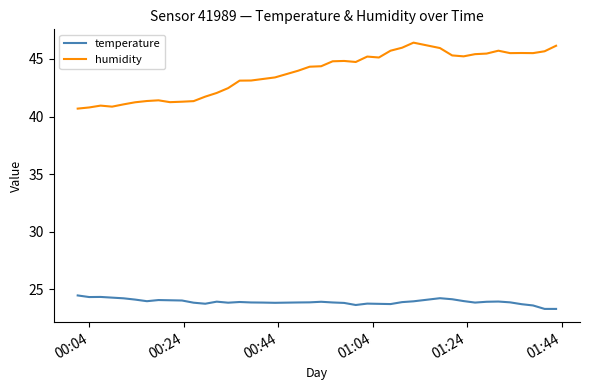

List the series in order of their peak value, highest first.

humidity, temperature